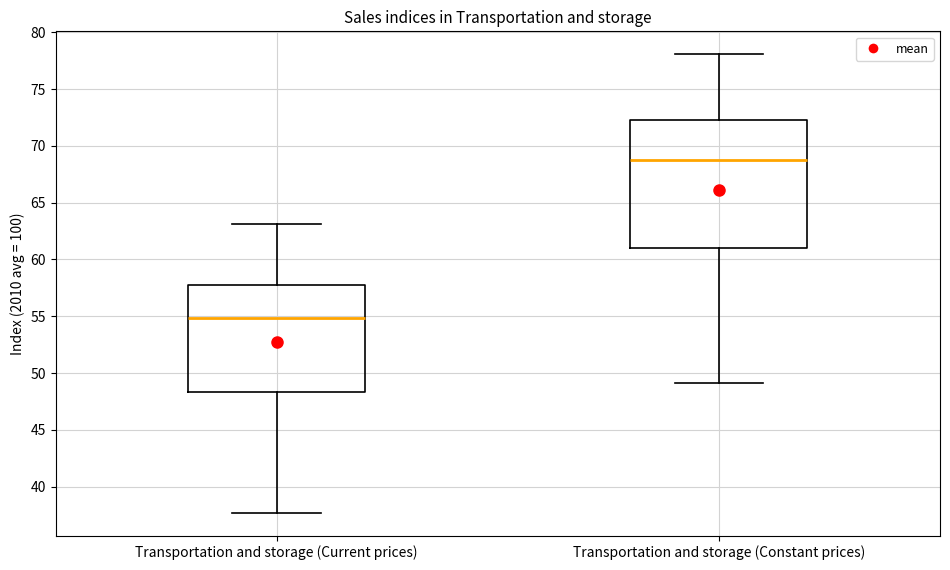

Reading left to right, read every box against the y-axis: the position of its median line, the range the box covers, and the ends of its whiskers. The values are not printed on the chart, so give them approximately, as read against the axis.

Transportation and storage (Current prices): median 55.0, box 48.5 to 58.0, whiskers 37.5 to 63.0
Transportation and storage (Constant prices): median 68.5, box 61.0 to 72.5, whiskers 49.0 to 78.0